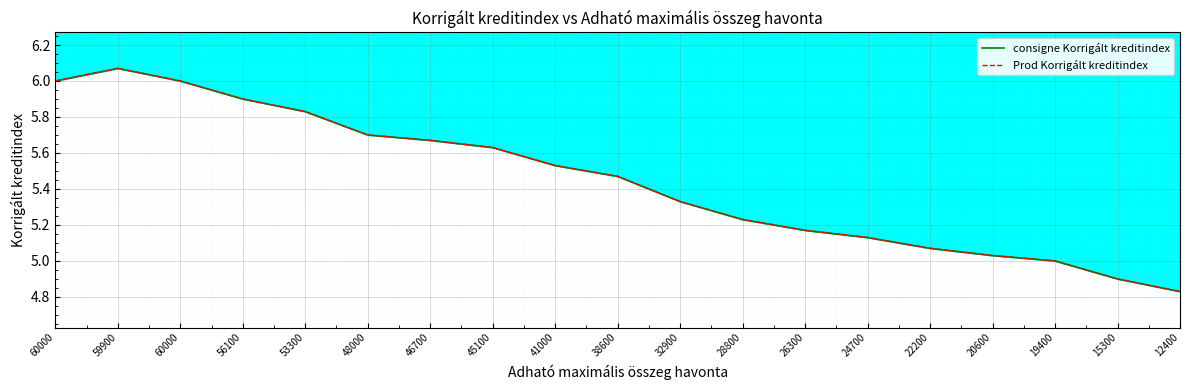

The value of consigne Korrigált kreditindex at 48000 is 9.5. True or false?

False